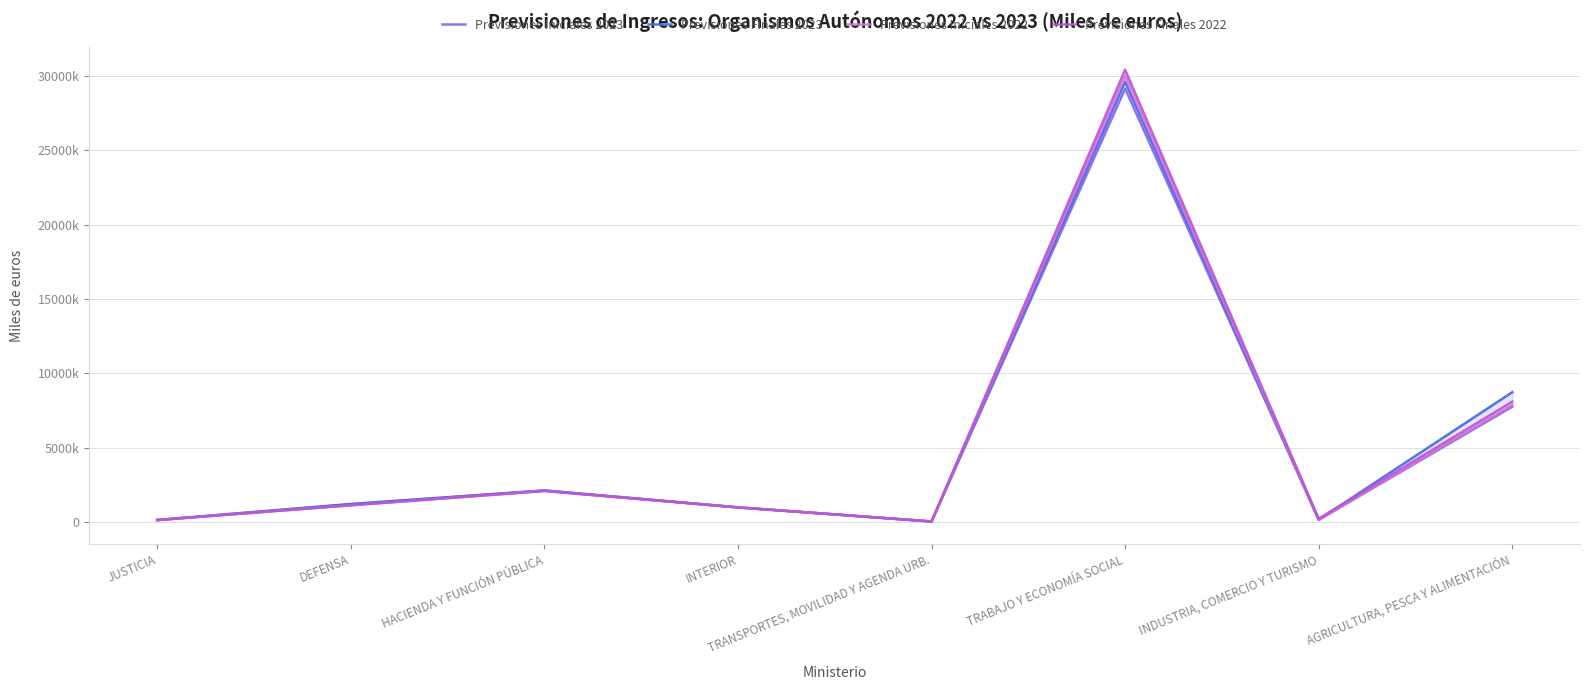

Where does the Previsiones Finales 2023 series first go above 1220934?

HACIENDA Y FUNCIÓN PÚBLICA